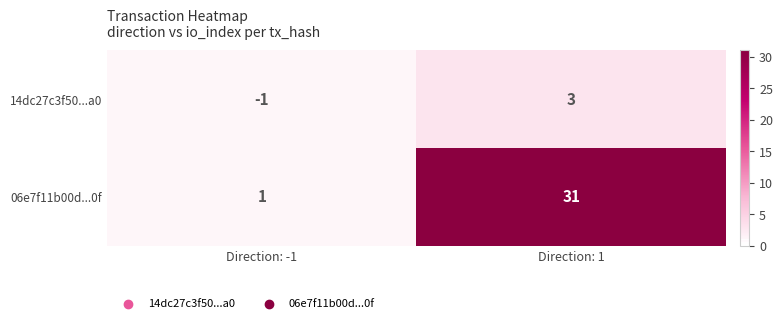

What is the difference between the 14dc27c3f50...a0 values at Direction: 1 and Direction: -1?

4